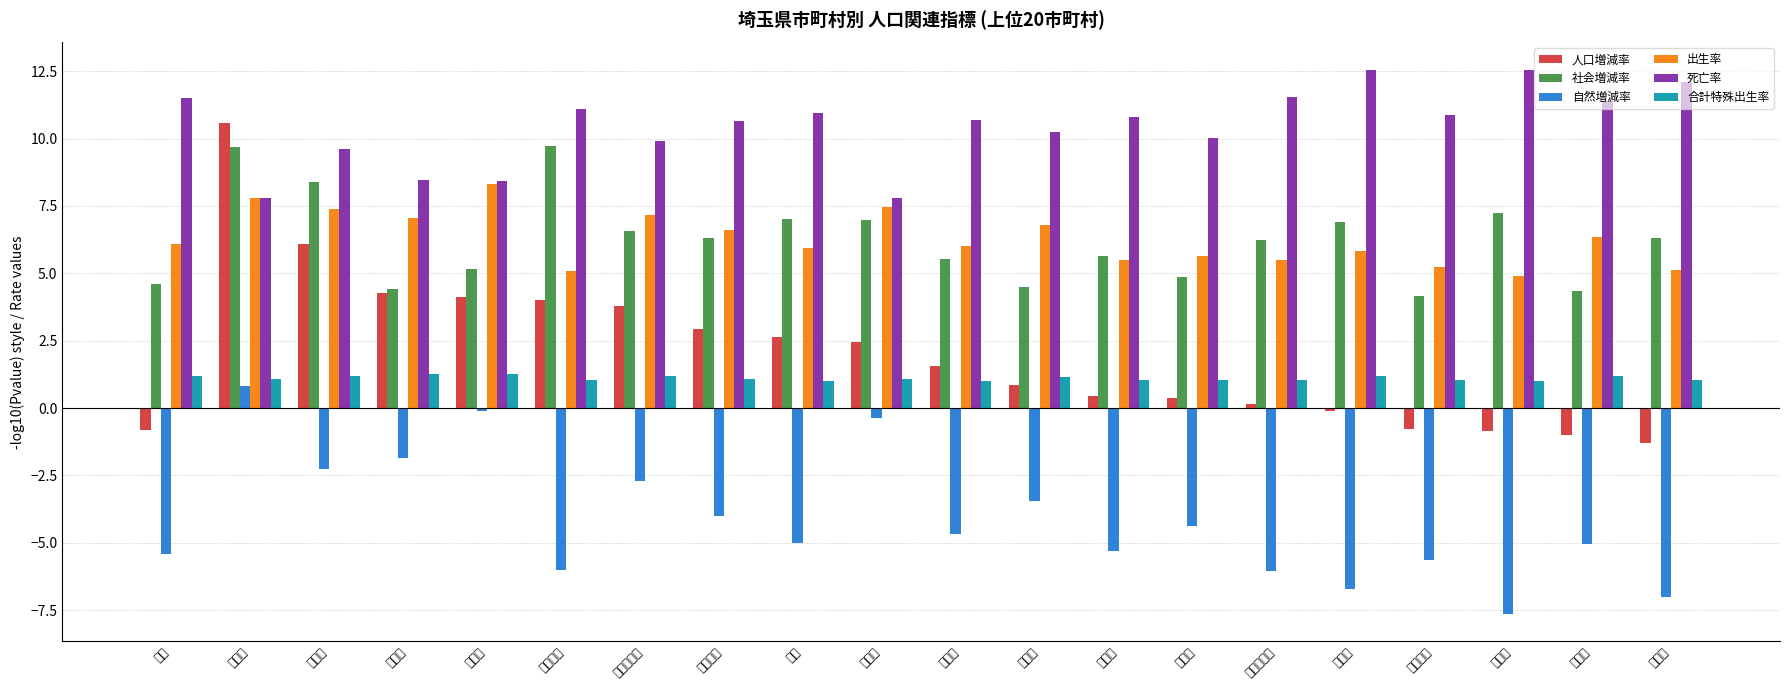

What are all the series names shown in the legend?

人口増減率, 社会増減率, 自然増減率, 出生率, 死亡率, 合計特殊出生率